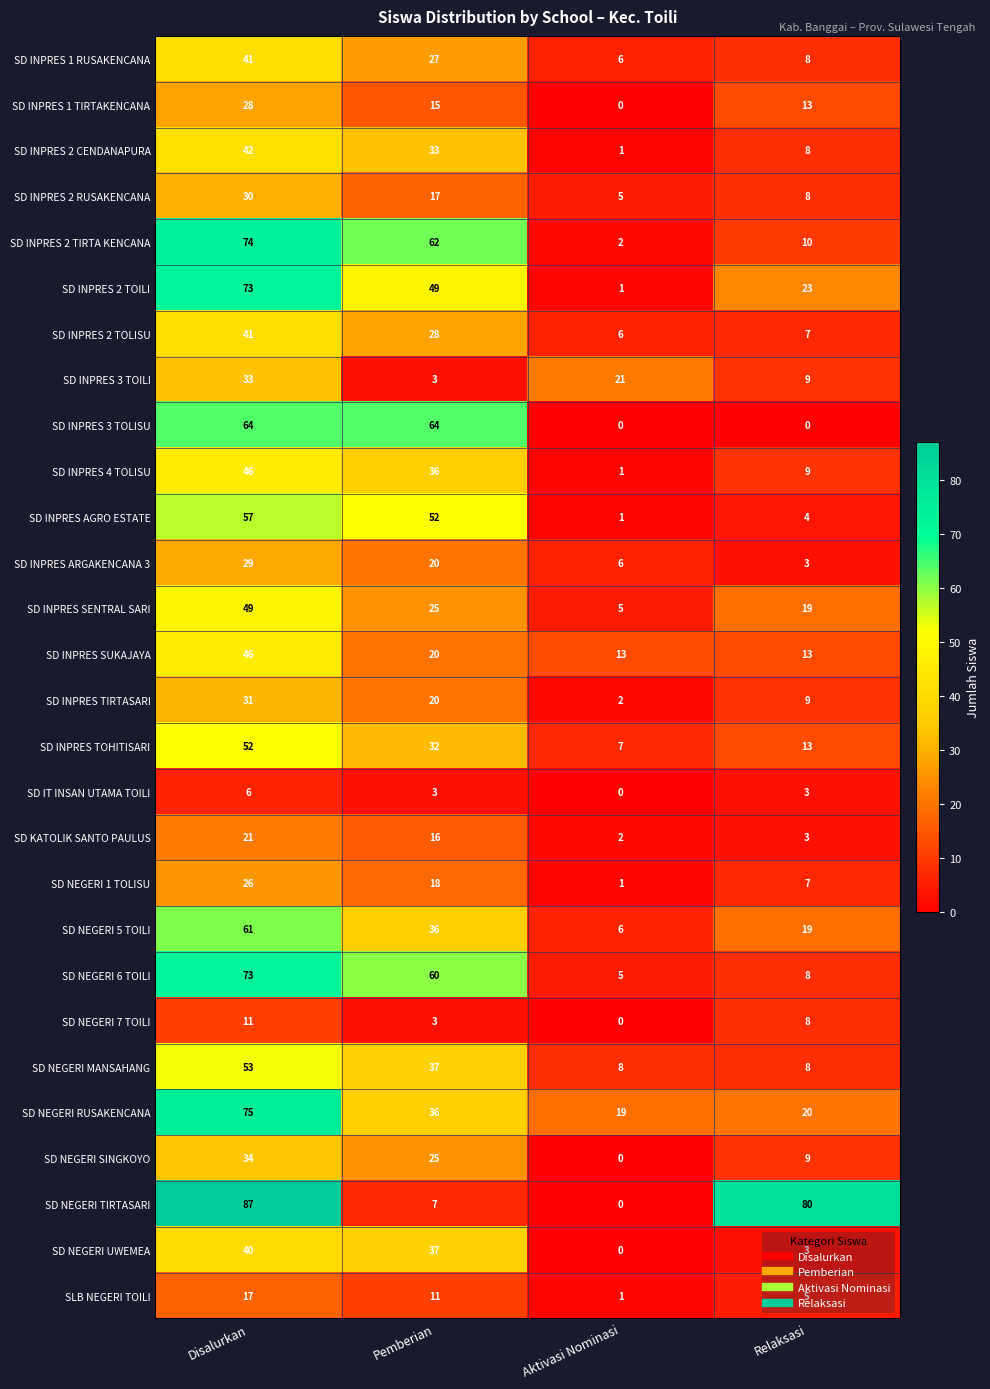

The value of SD NEGERI SINGKOYO at Aktivasi Nominasi is -20. True or false?

False